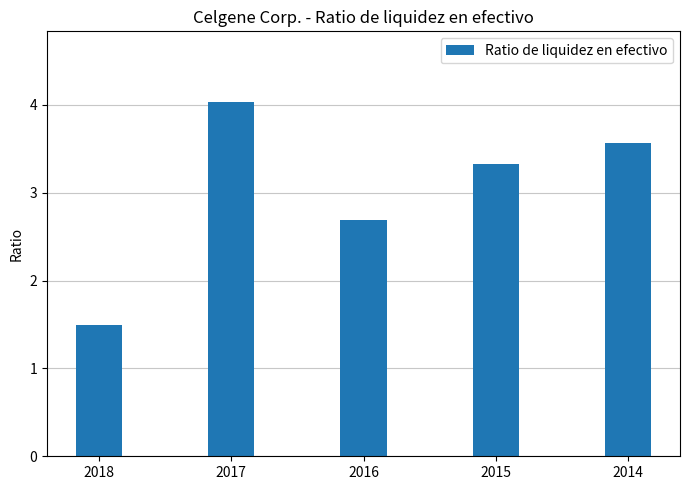

What is the difference between the maximum and second lowest values?

1.3